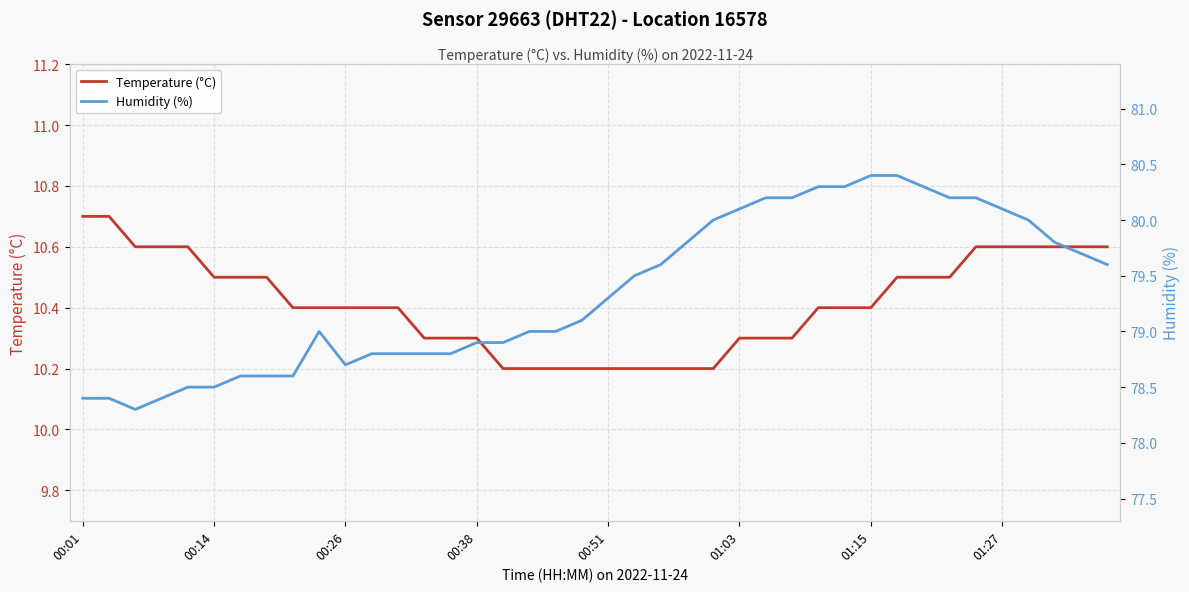

The value of Temperature (°C) at 00:01 is 7.3. True or false?

False